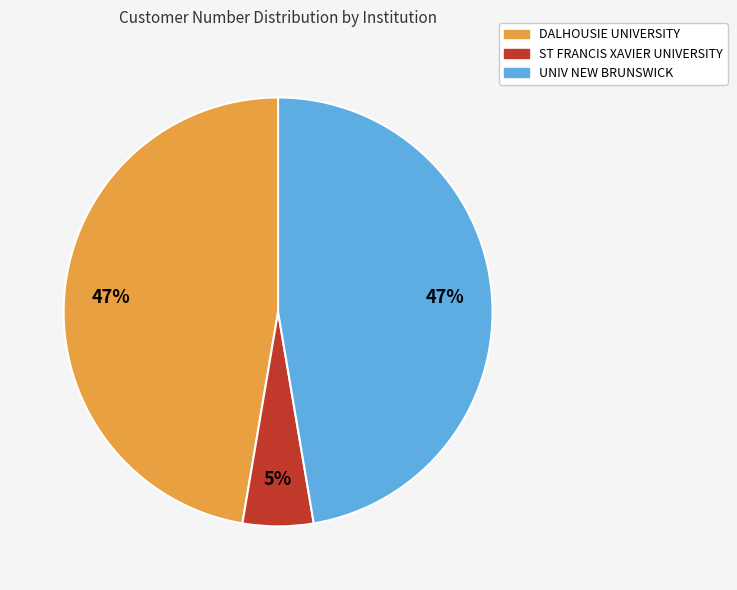

What is the smallest slice in the pie chart?

ST FRANCIS XAVIER UNIVERSITY